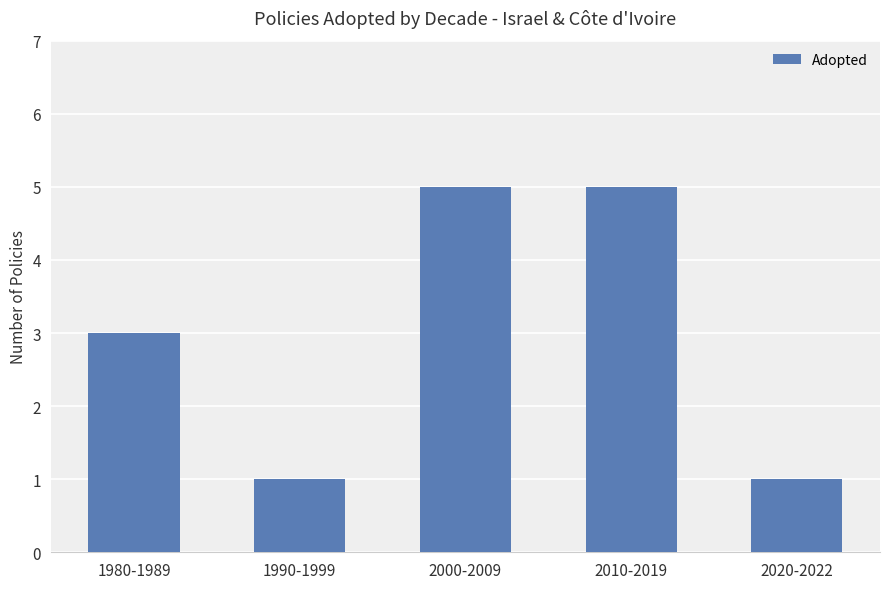

Are the bars horizontal?

No